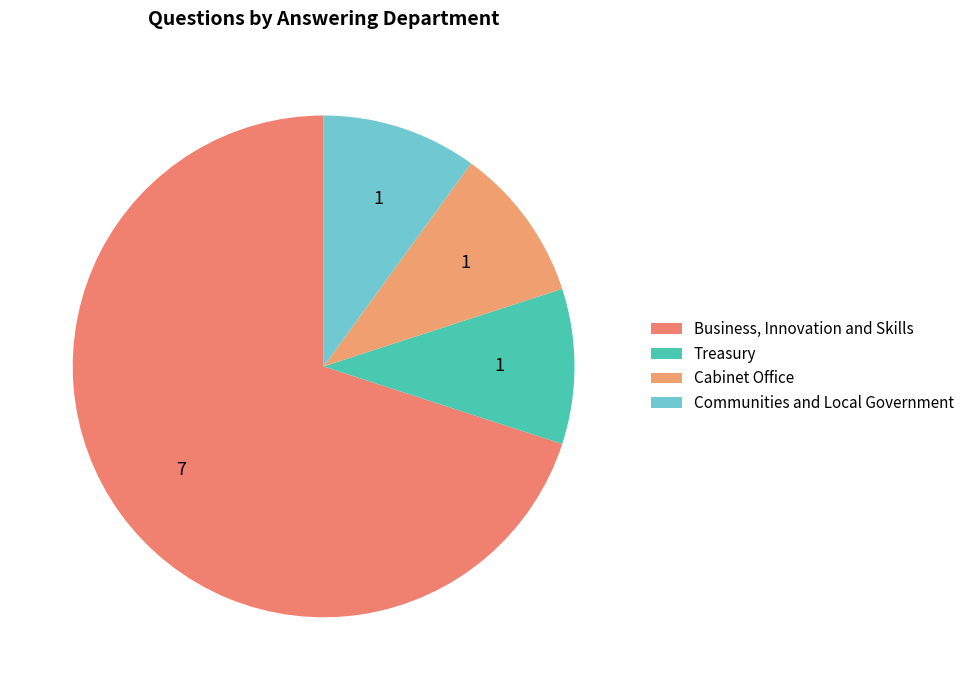

How many slices are in this pie chart?

4